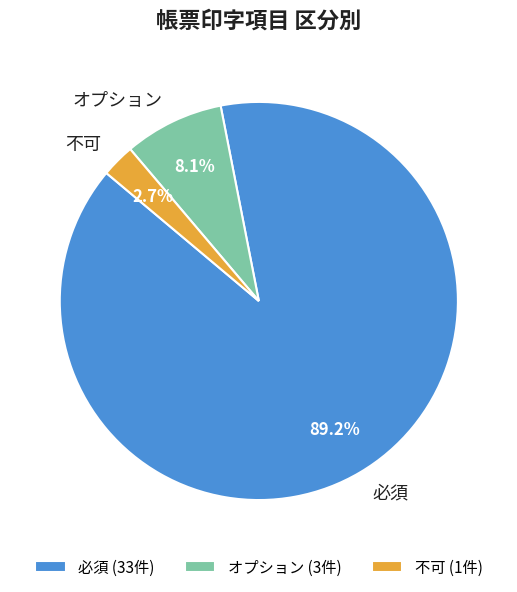

Combined, what portion of the pie is オプション and 必須?

97.3%